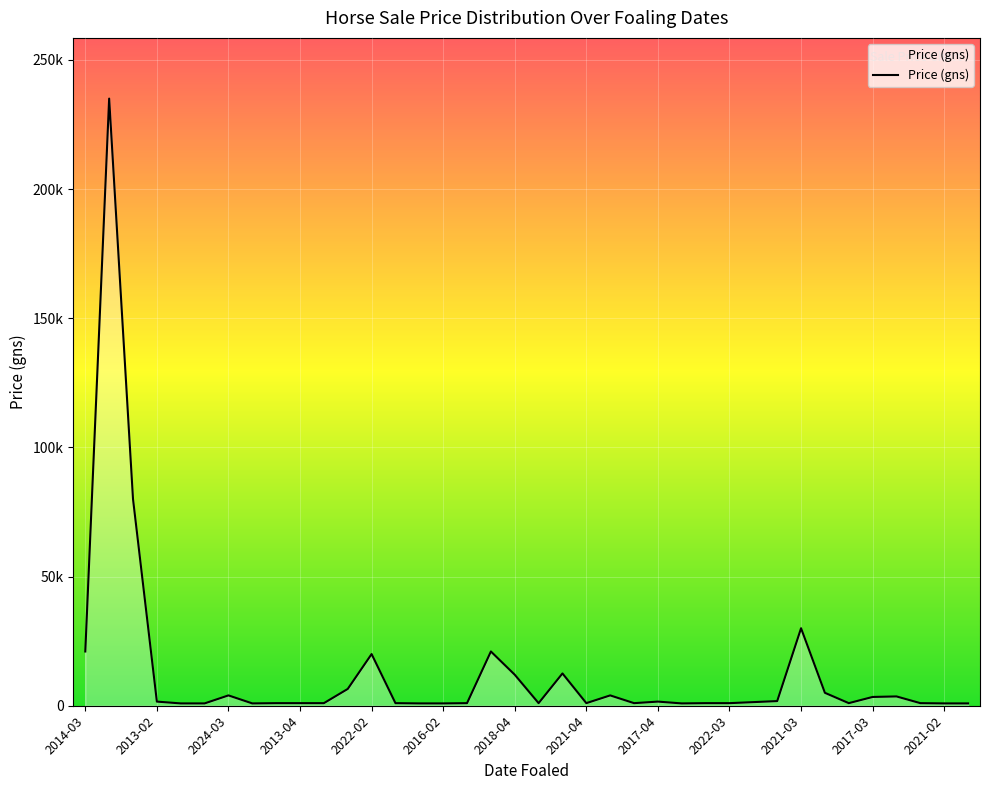

What is the sum of all values?

483600